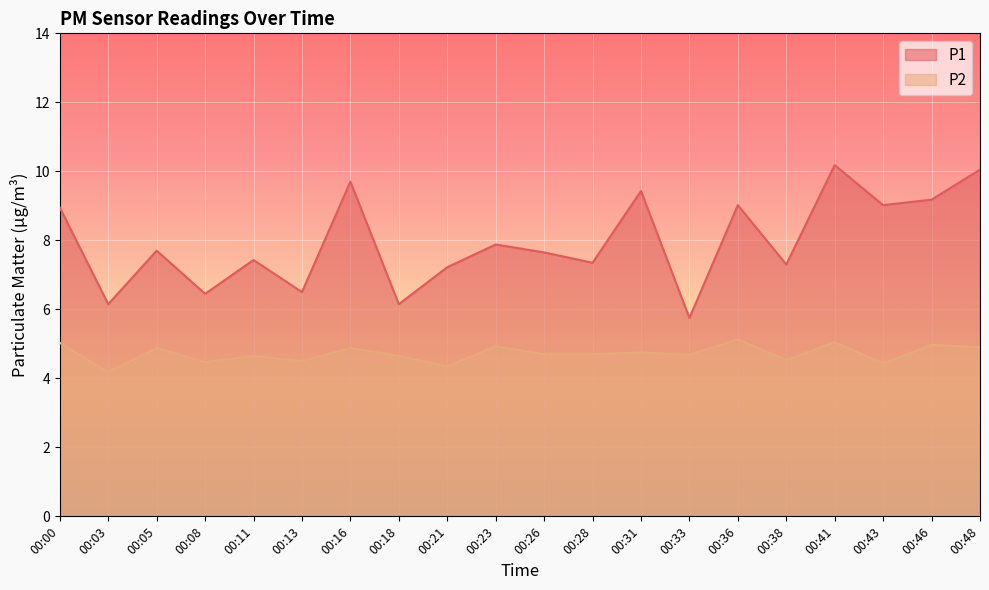

How many interior local peaks does the P2 series have?

8